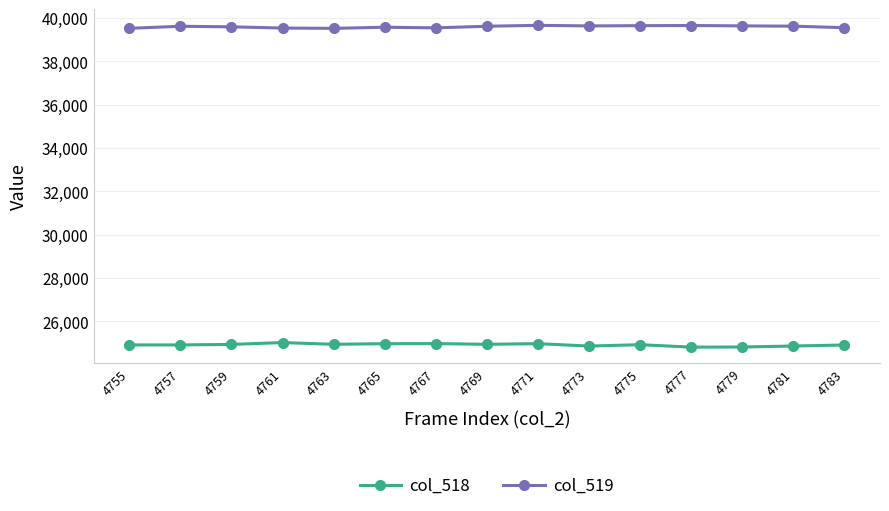

What is the value of the col_518 point at the 9th from the left?

24966